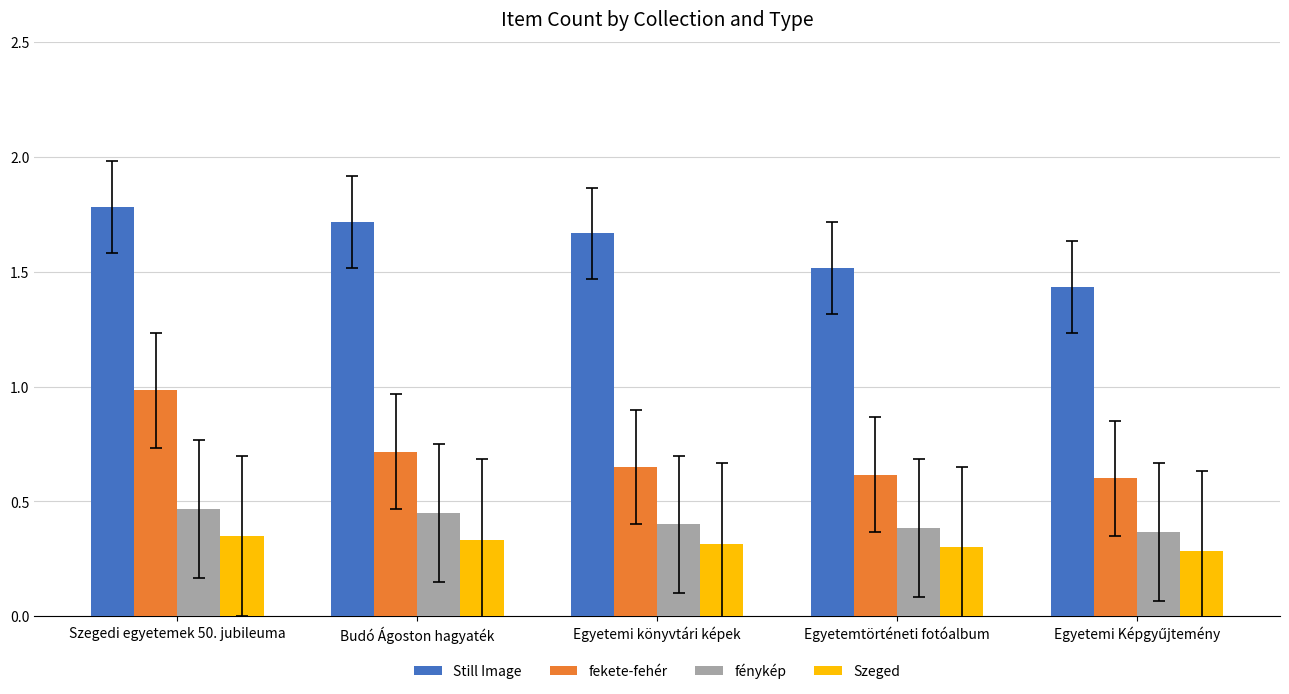

At Egyetemtörténeti fotóalbum, list the series in order from smallest to largest.

Szeged, fénykép, fekete-fehér, Still Image